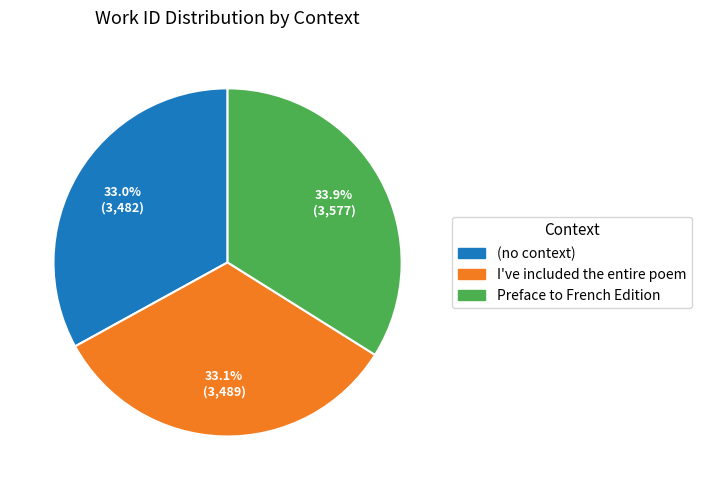

The Preface to French Edition slice represents 27% of the pie. True or false?

False